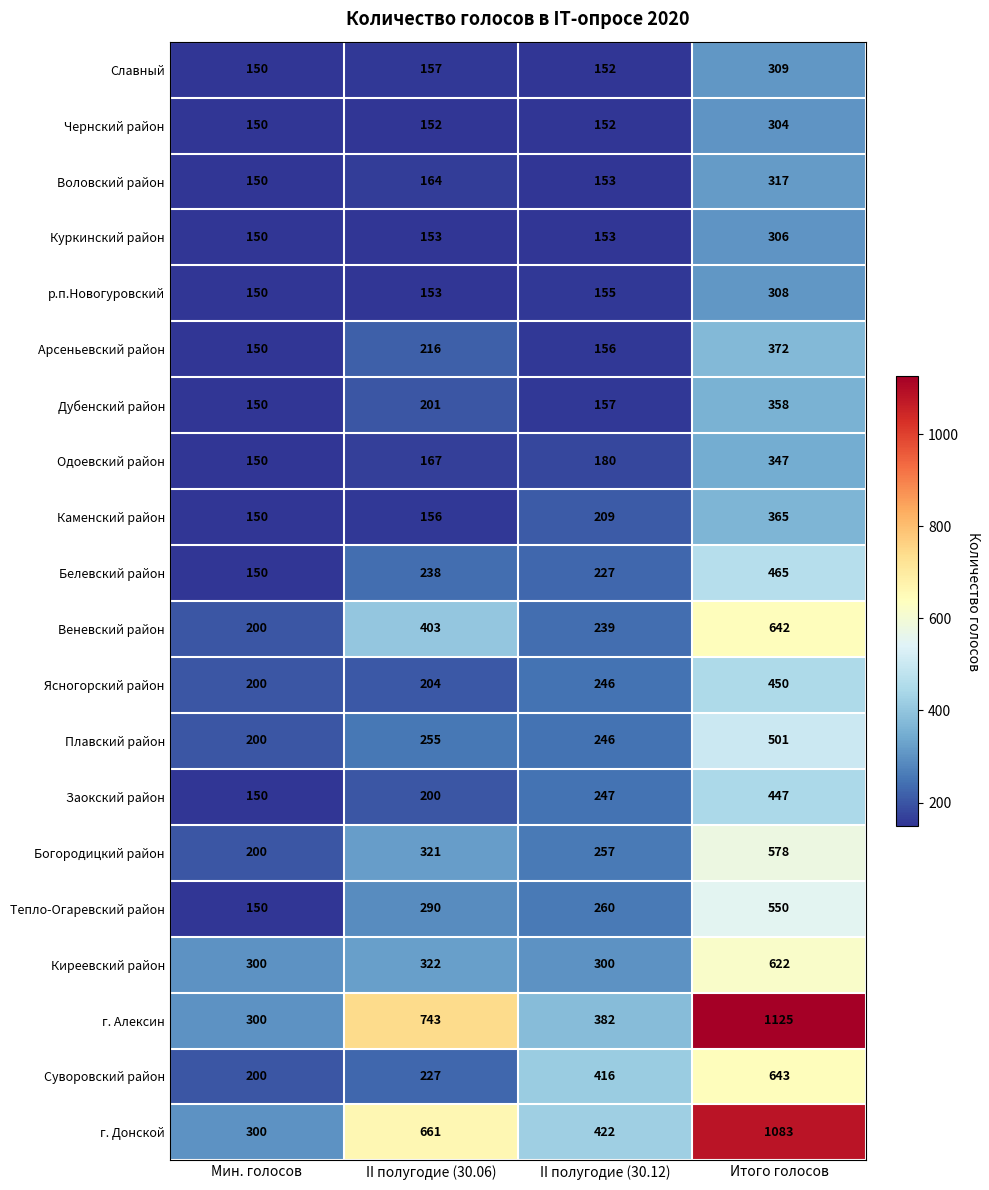

Which series has the largest total across all categories?

г. Алексин